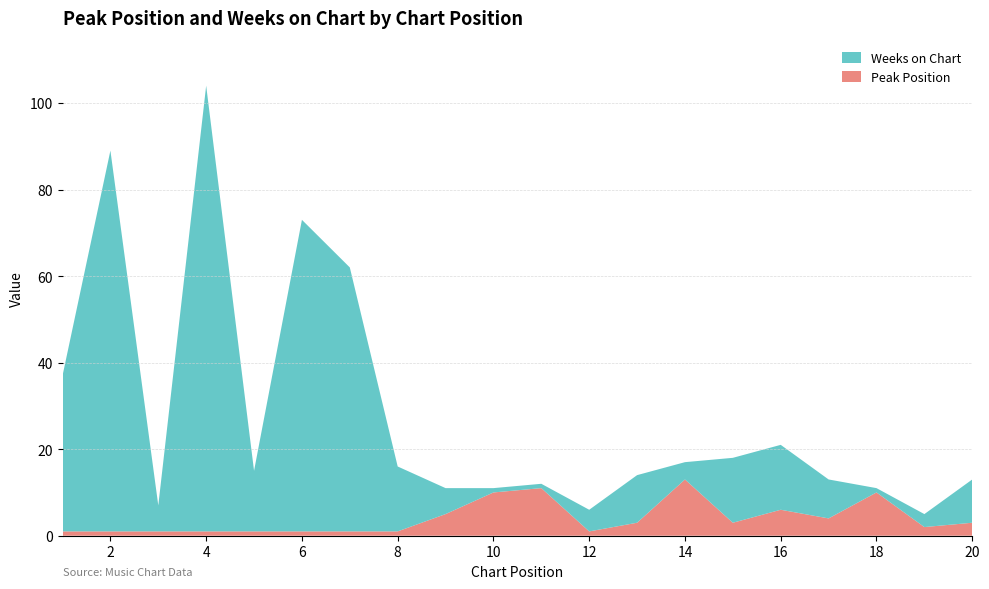

Reading left to right, what are all the values shown in this chart?

Peak Position: 1	1	1	1	1	1	1	1	5	10	11	1	3	13	3	6	4	10	2	3
Weeks on Chart: 36	88	6	103	14	72	61	15	6	1	1	5	11	4	15	15	9	1	3	10